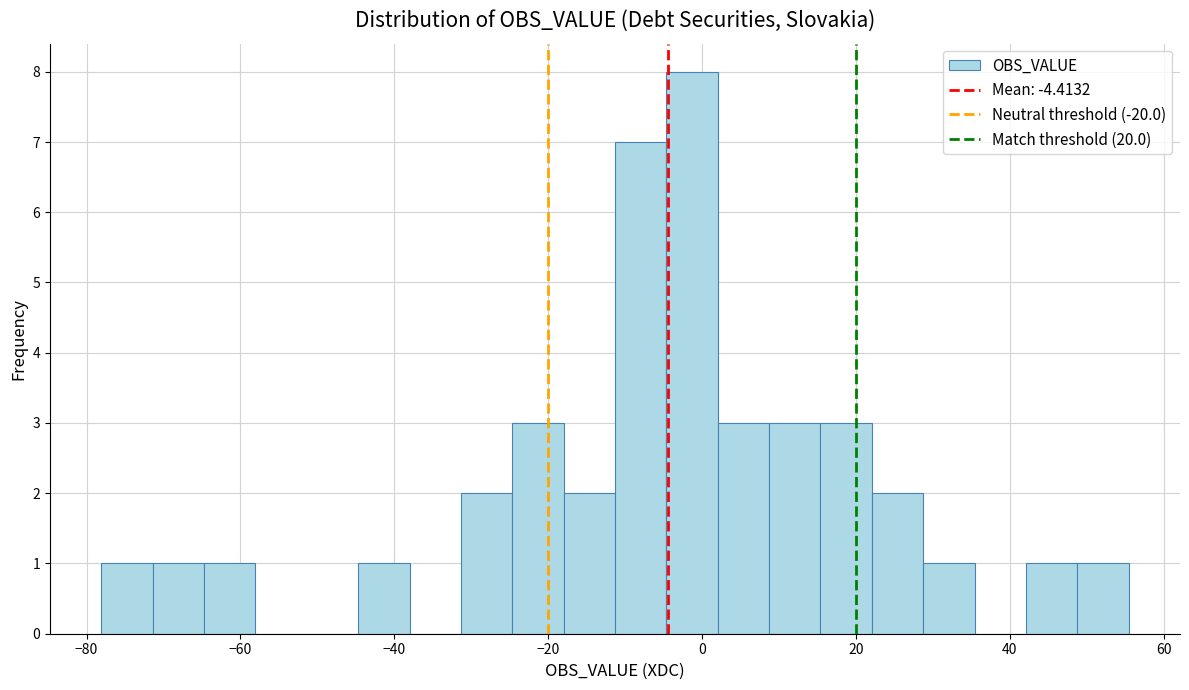

Read against the x-axis, roughly where is the centre of the tallest bar?

-2